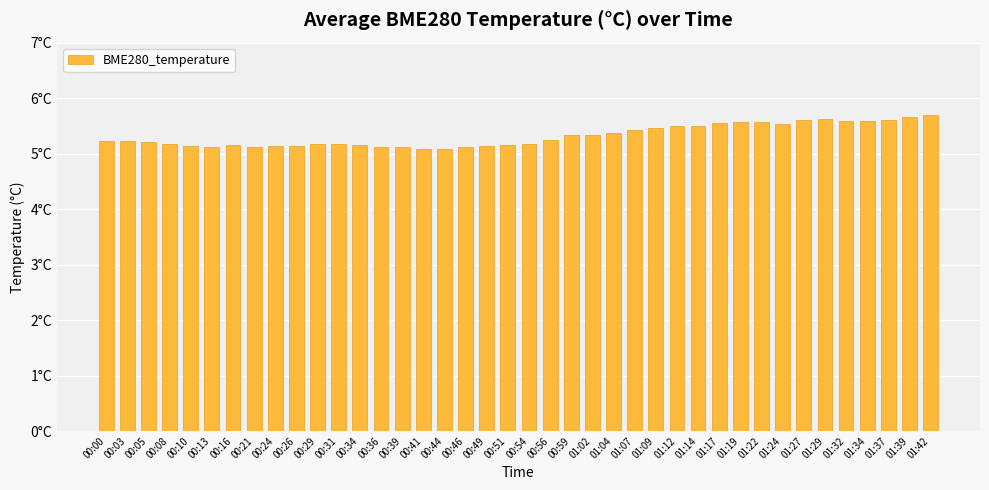

Does the chart contain any negative values?

No